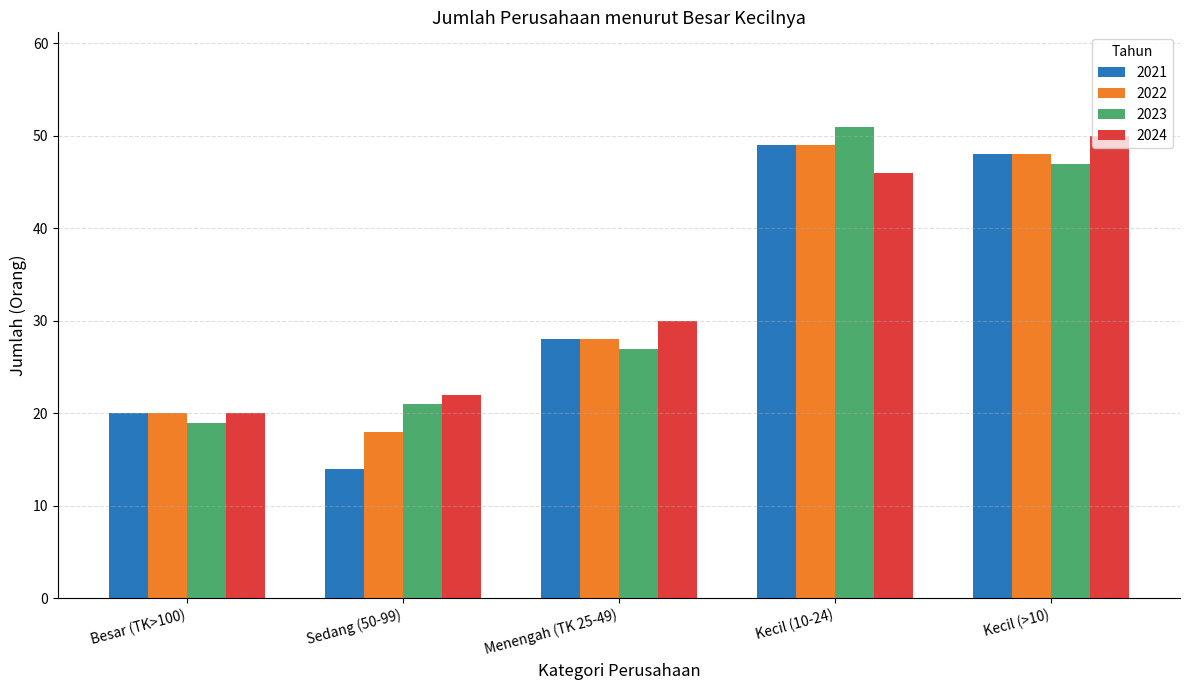

How many categories are shown in the chart?

5